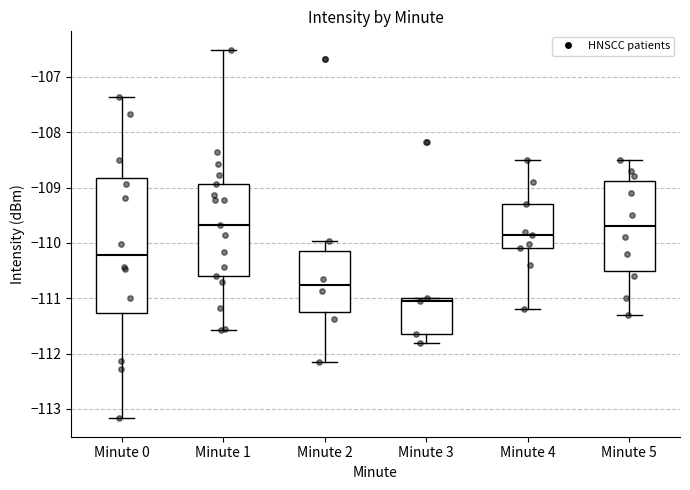

Which box is the tallest, from its lower edge to its upper edge?

Minute 0